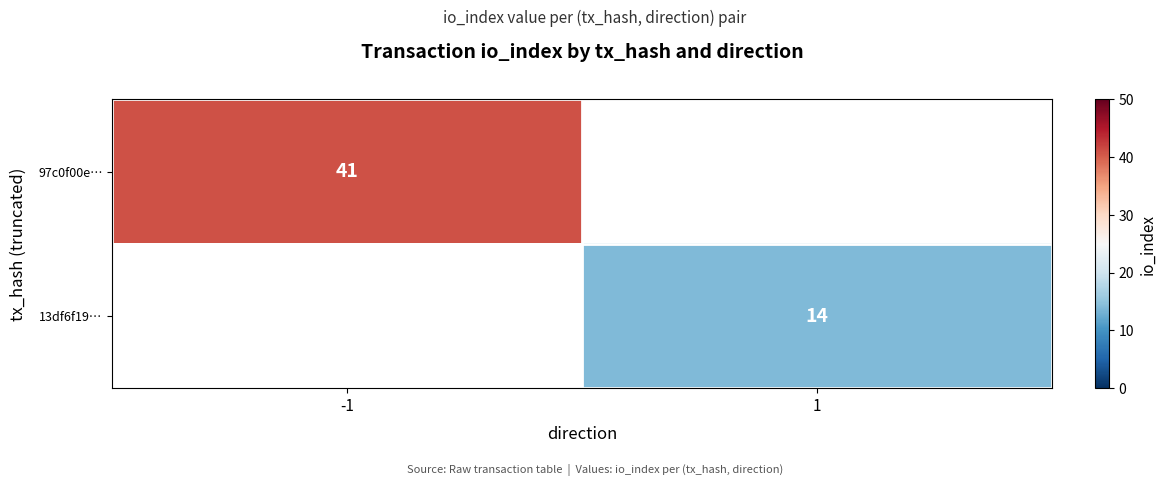

Is it true that 97c0f00e… equals 41 at -1?

True